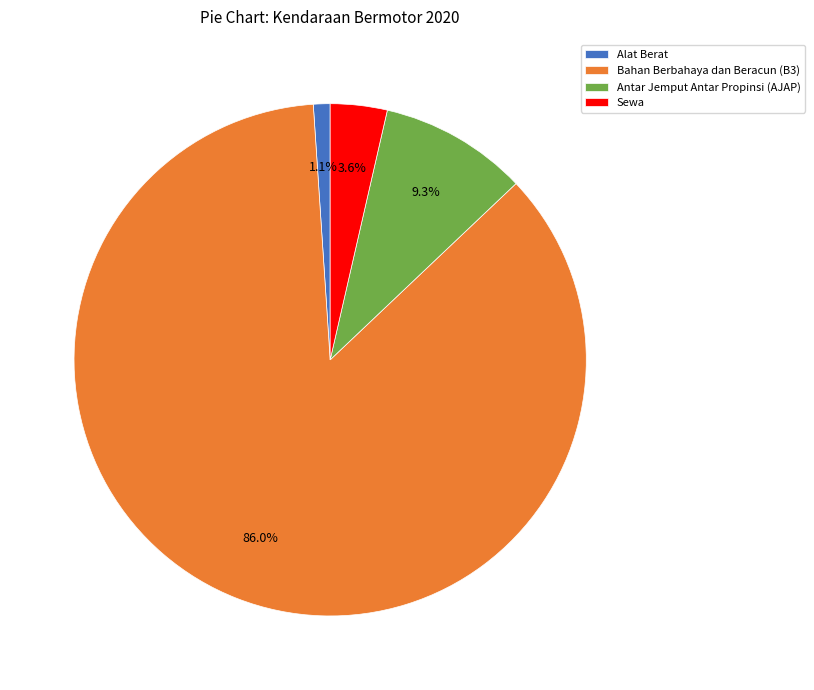

Which has a higher value, Bahan Berbahaya dan Beracun (B3) or Alat Berat?

Bahan Berbahaya dan Beracun (B3)